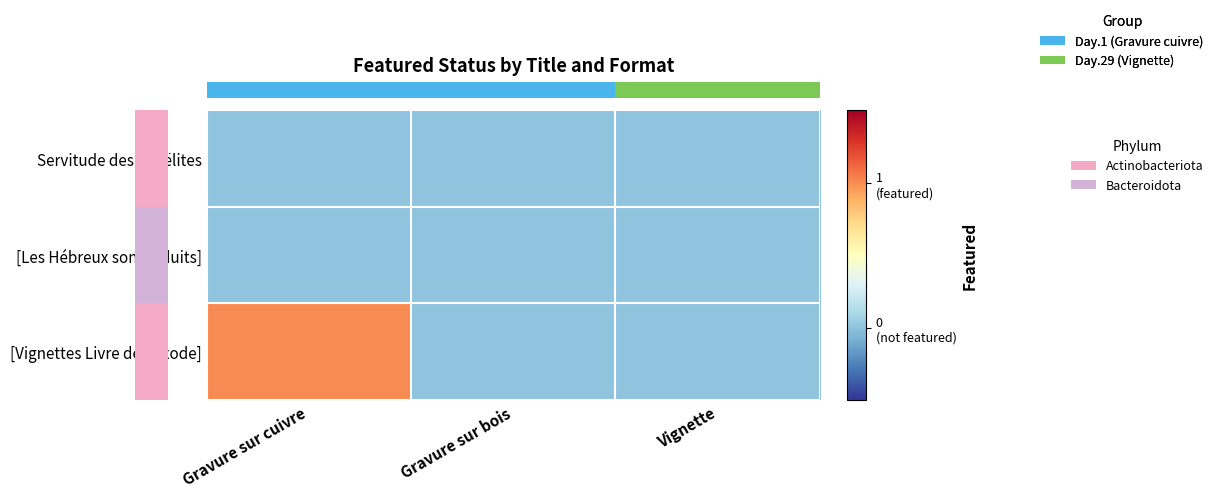

At how many categories does at least one series exceed 0?

1